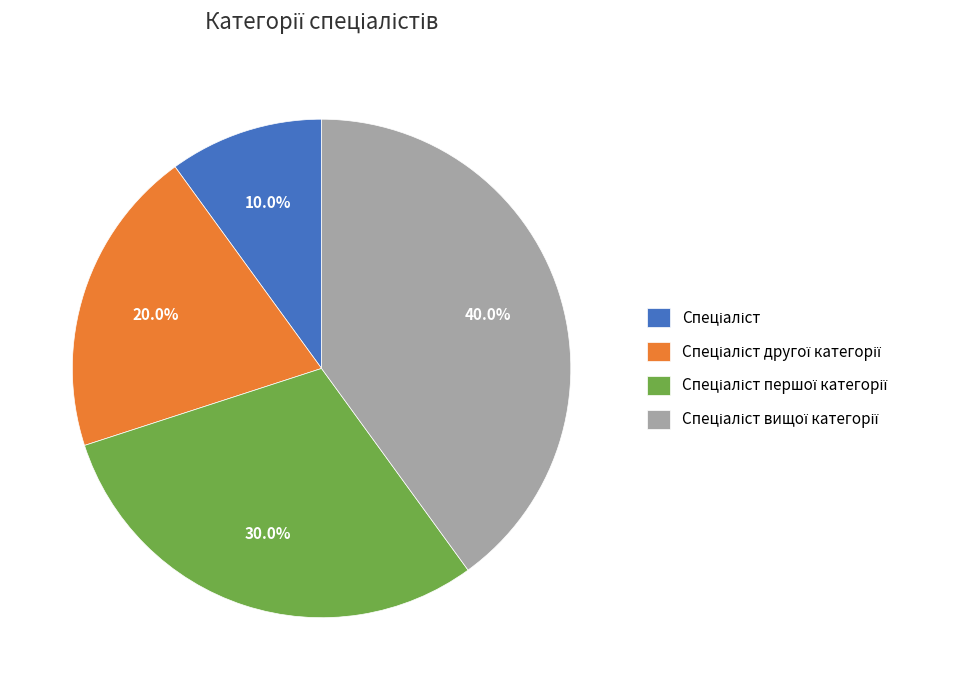

Is there any slice that represents more than half of the pie?

No